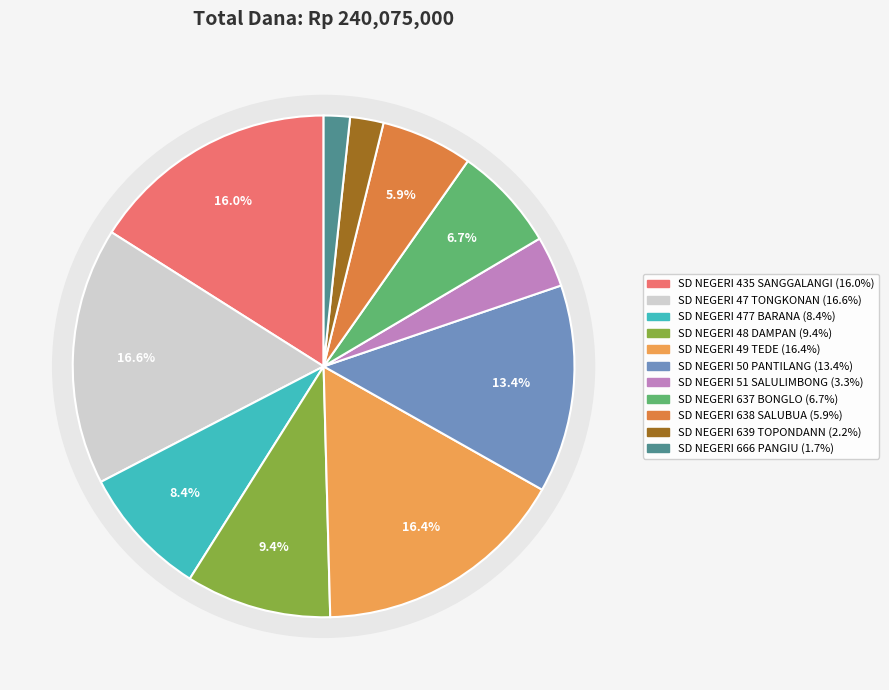

To the nearest percent, what percentage of the pie is SD NEGERI 49 TEDE?

16%